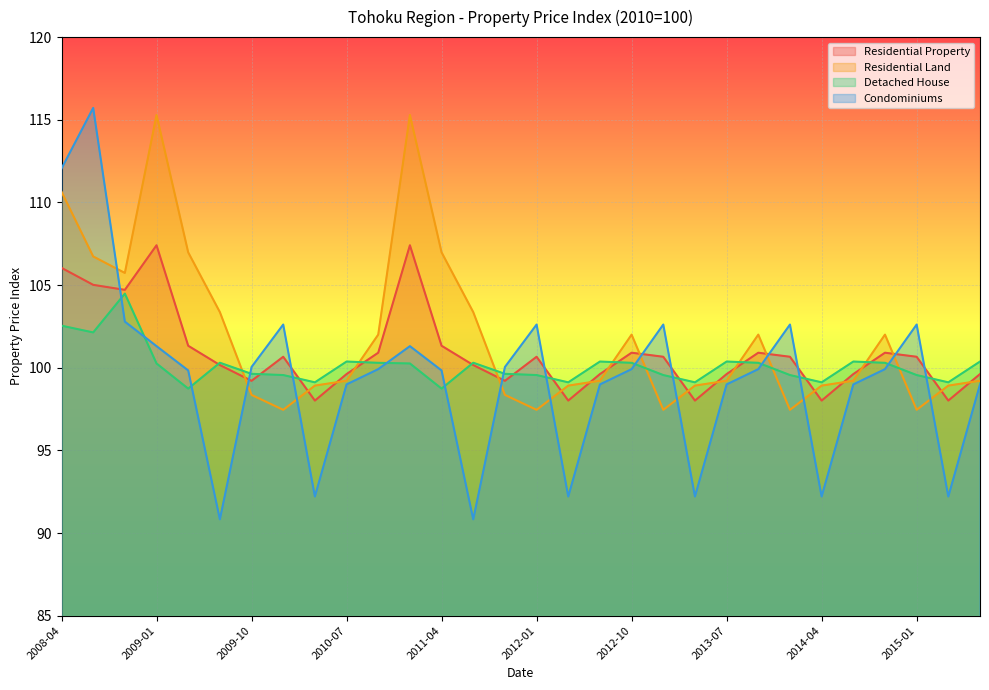

What is the difference between the highest and lowest values at 2011-07?

12.5